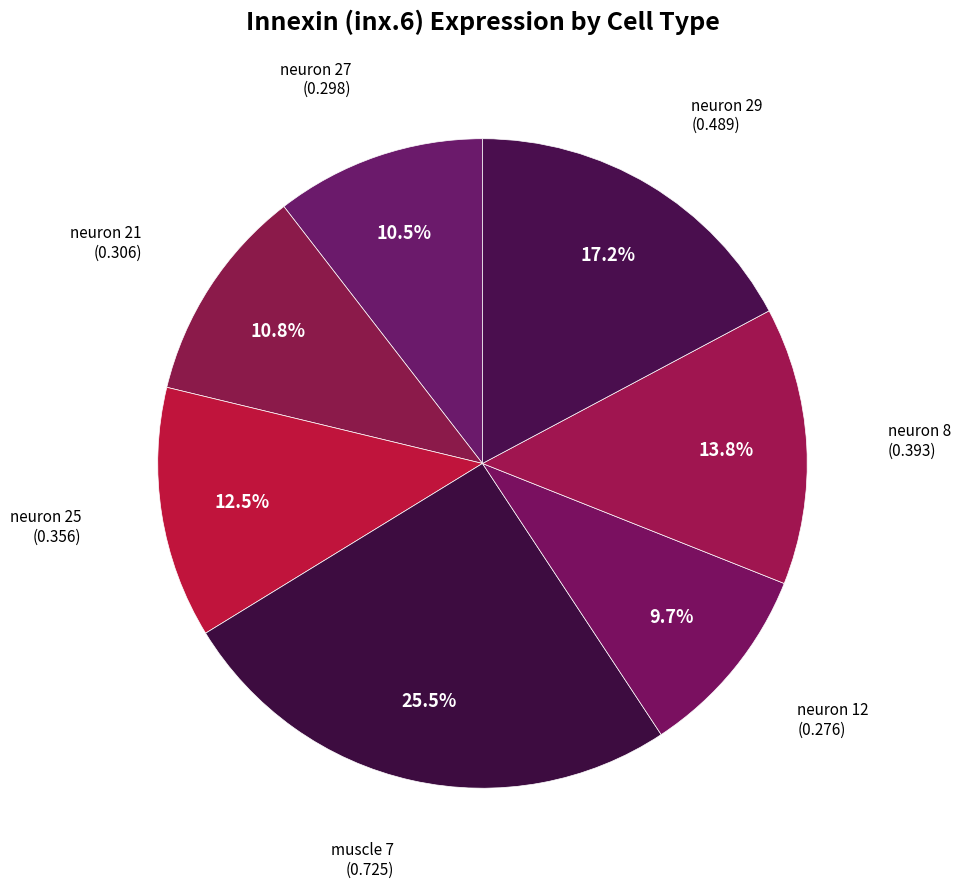

What portion of the pie excludes neuron 27?

89.5%